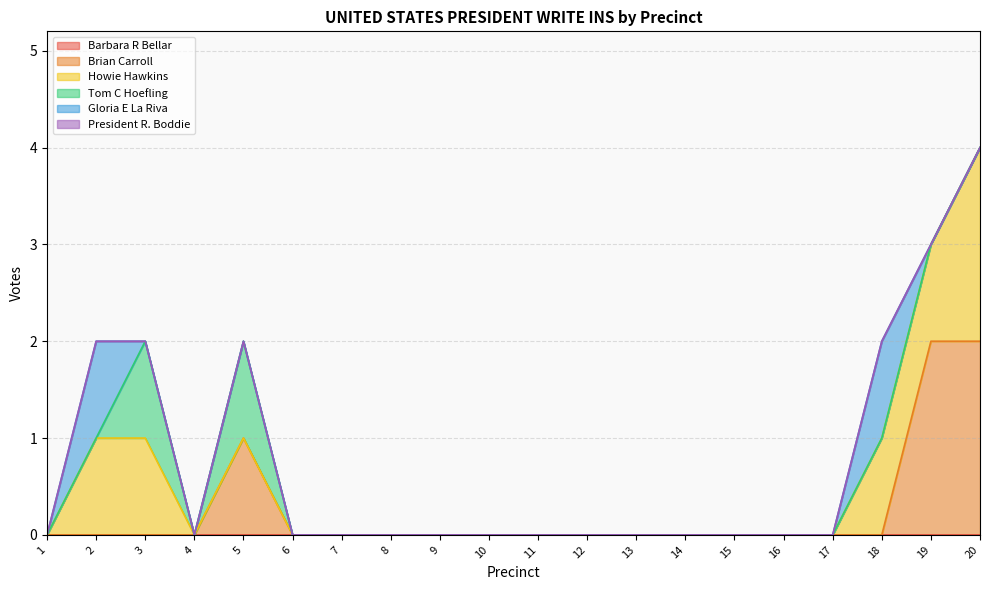

Reading left to right, transcribe all the data shown in this chart.

Barbara R Bellar: 1=0	2=0	3=0	4=0	5=0	6=0	7=0	8=0	9=0	10=0	11=0	12=0	13=0	14=0	15=0	16=0	17=0	18=0	19=0	20=0
Brian Carroll: 1=0	2=0	3=0	4=0	5=1	6=0	7=0	8=0	9=0	10=0	11=0	12=0	13=0	14=0	15=0	16=0	17=0	18=0	19=2	20=2
Howie Hawkins: 1=0	2=1	3=1	4=0	5=0	6=0	7=0	8=0	9=0	10=0	11=0	12=0	13=0	14=0	15=0	16=0	17=0	18=1	19=1	20=2
Tom C Hoefling: 1=0	2=0	3=1	4=0	5=1	6=0	7=0	8=0	9=0	10=0	11=0	12=0	13=0	14=0	15=0	16=0	17=0	18=0	19=0	20=0
Gloria E La Riva: 1=0	2=1	3=0	4=0	5=0	6=0	7=0	8=0	9=0	10=0	11=0	12=0	13=0	14=0	15=0	16=0	17=0	18=1	19=0	20=0
President R. Boddie: 1=0	2=0	3=0	4=0	5=0	6=0	7=0	8=0	9=0	10=0	11=0	12=0	13=0	14=0	15=0	16=0	17=0	18=0	19=0	20=0